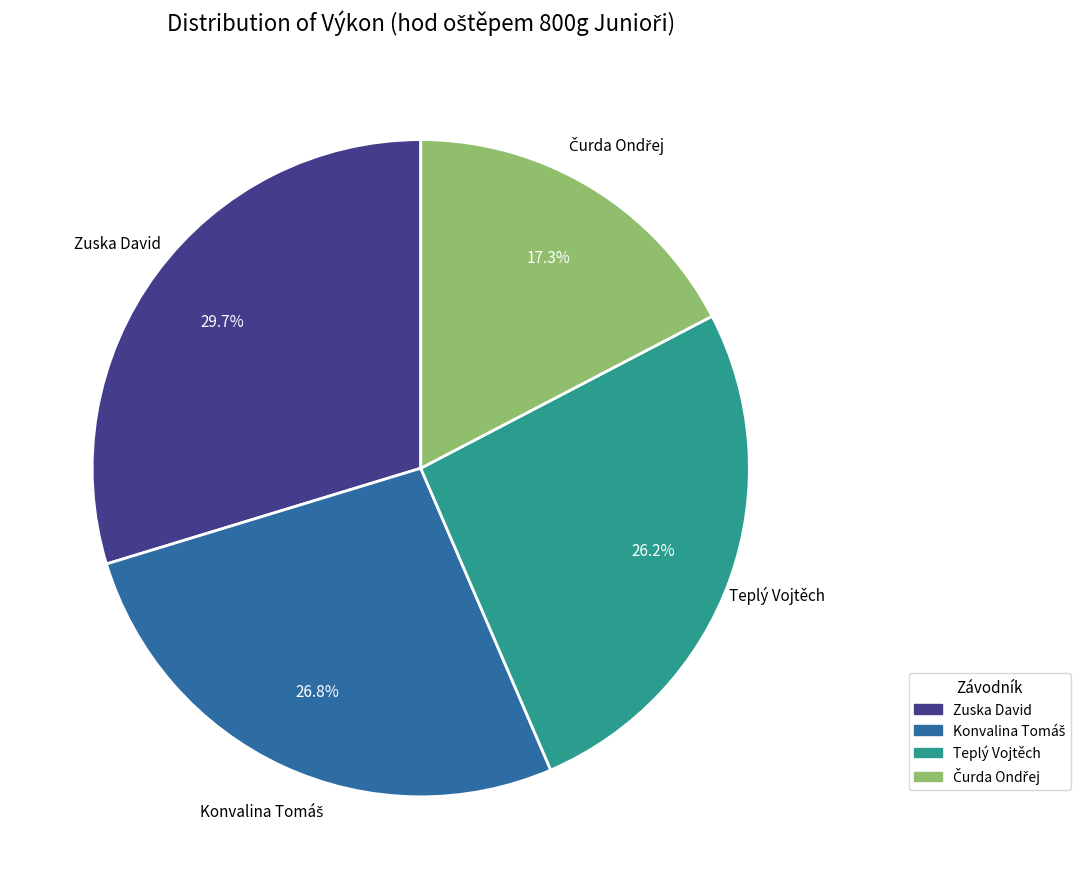

Is there any slice that represents more than half of the pie?

No